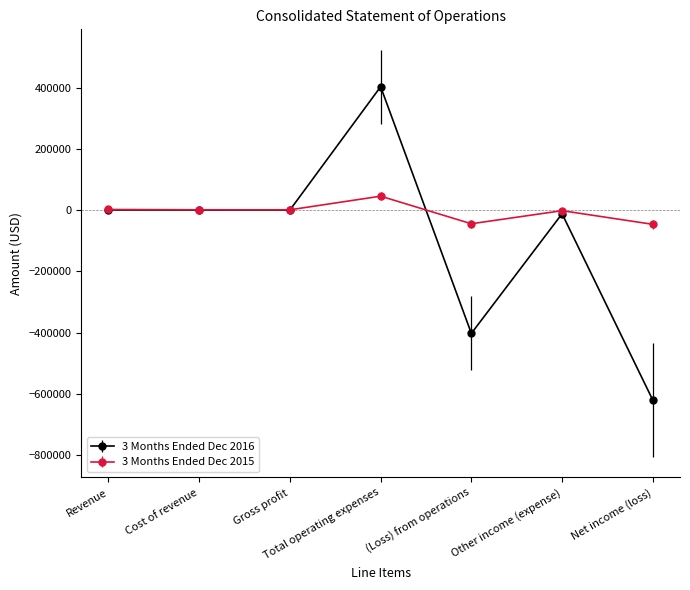

How many distinct data groups are displayed?

2